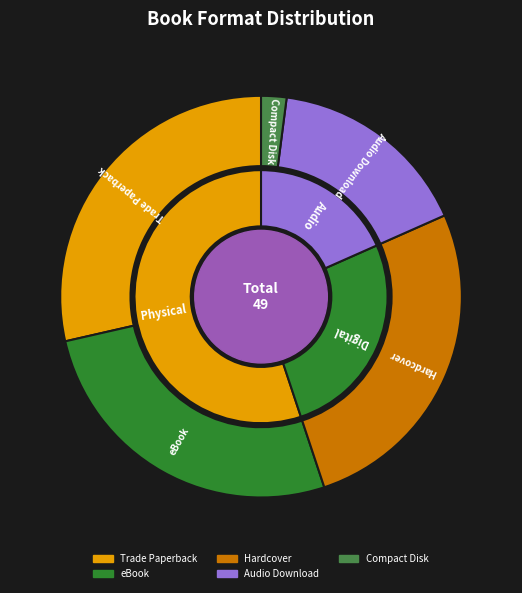

To the nearest percent, what is the difference between the largest and smallest slice percentages?

27%